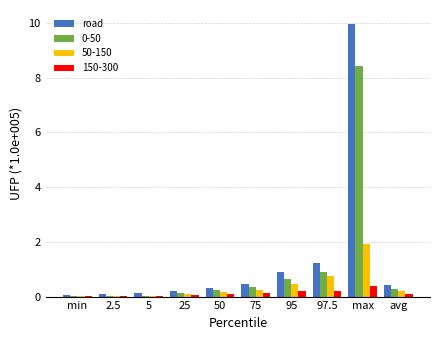

True or false: 0-50 has a value of 2.4 at max.

False